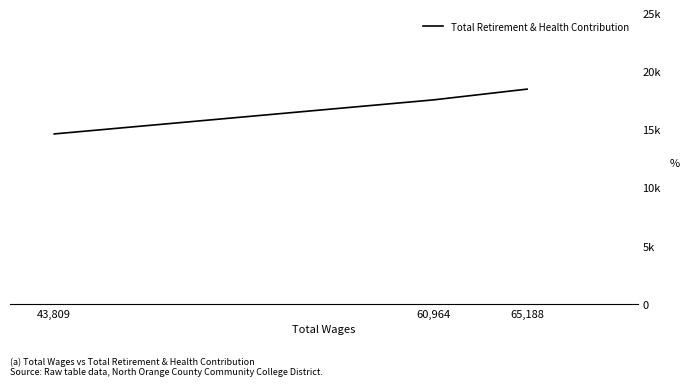

Which has a higher value, 43,809 or 60,964?

60,964